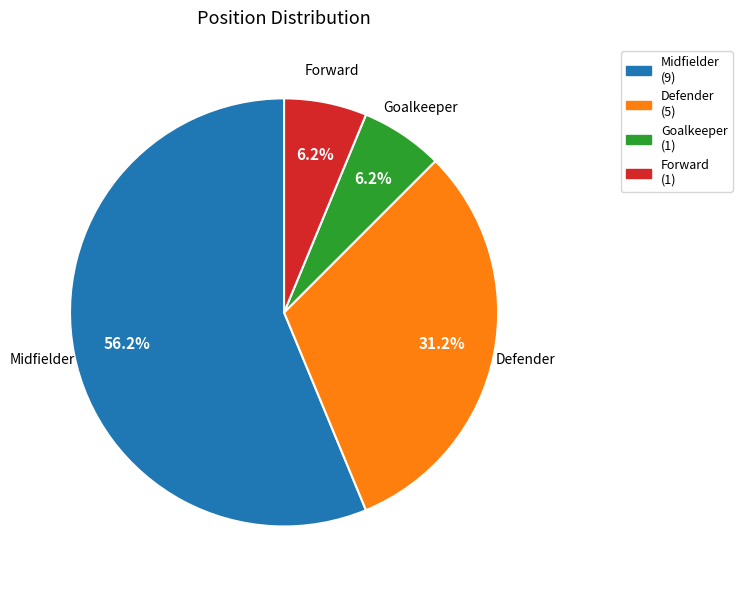

Between Midfielder and Defender, which is larger?

Midfielder